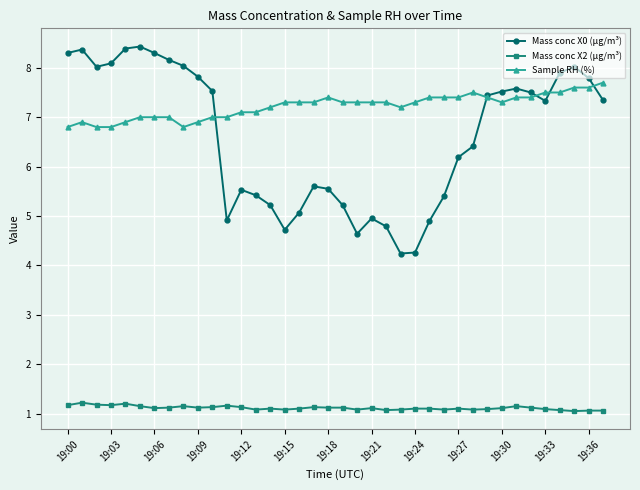

Which series has the largest total across all categories?

Sample RH (%)